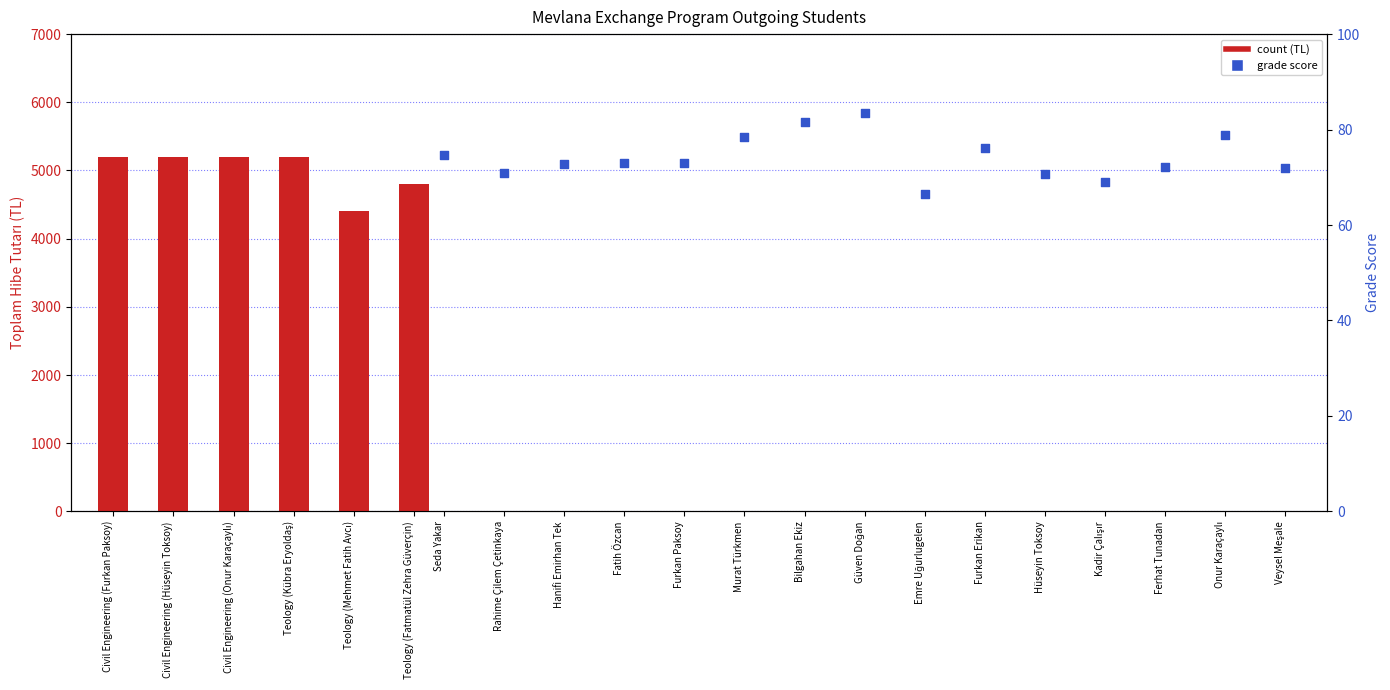

Which has a higher value, Teology (Fatmatül Zehra Güverçin) or Teology (Mehmet Fatih Avcı)?

Teology (Fatmatül Zehra Güverçin)